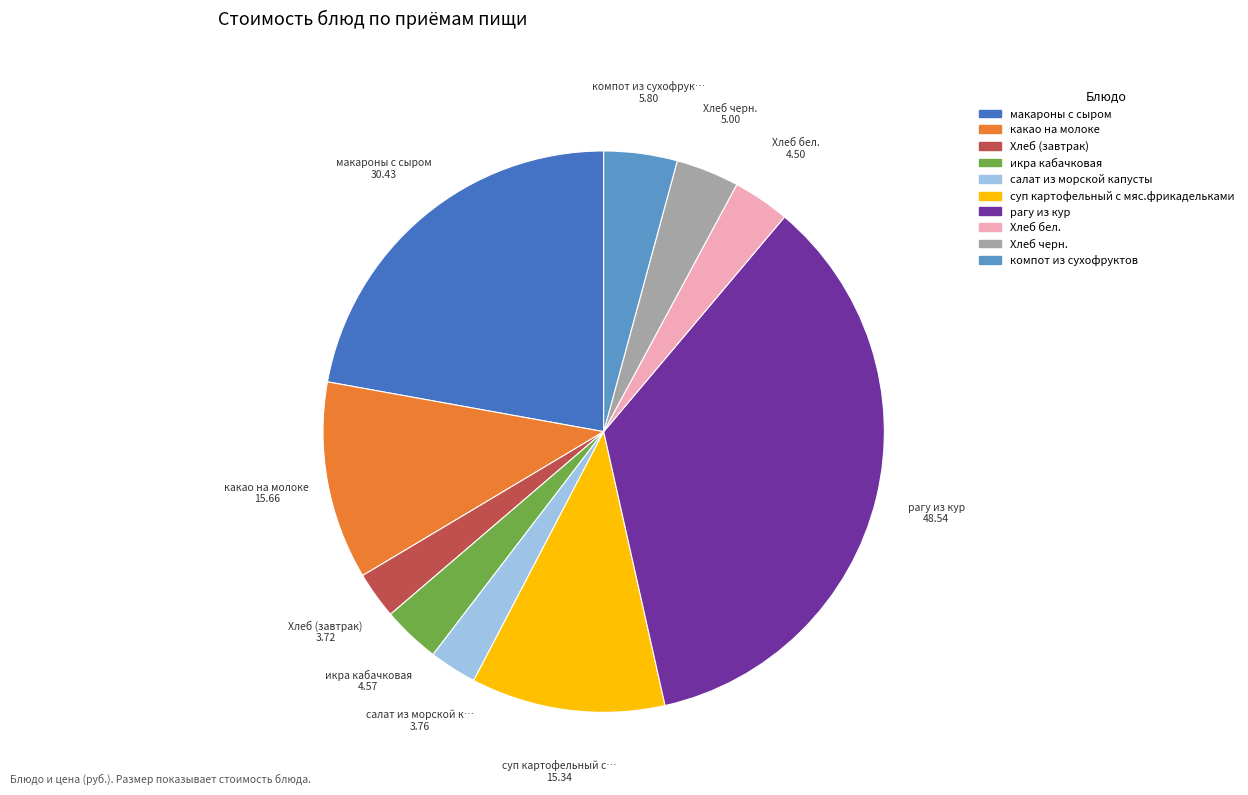

Does any single category account for the majority?

No